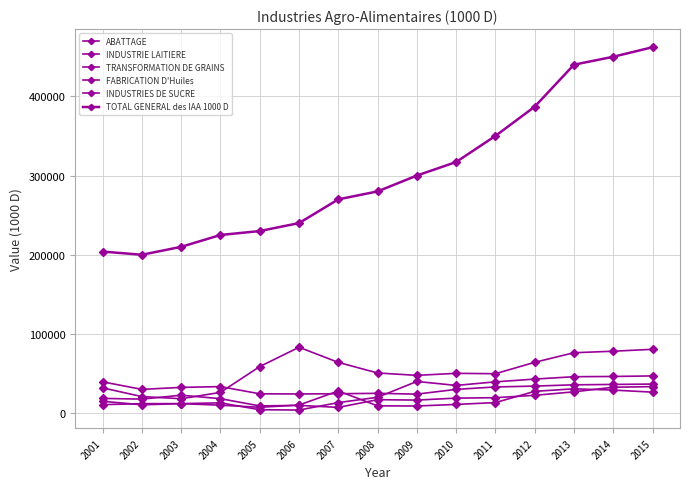

How many data points does each series have?

15